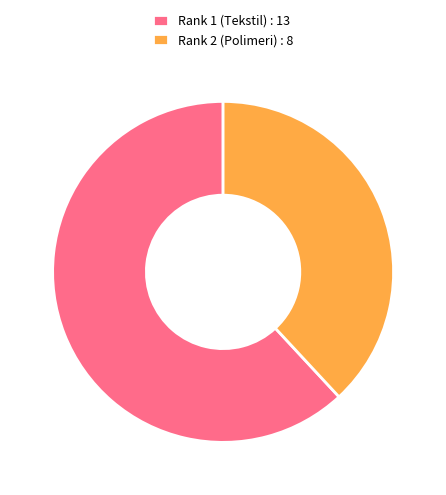

Which slice represents more than half of the pie?

Rank 1 (Tekstil) : 13